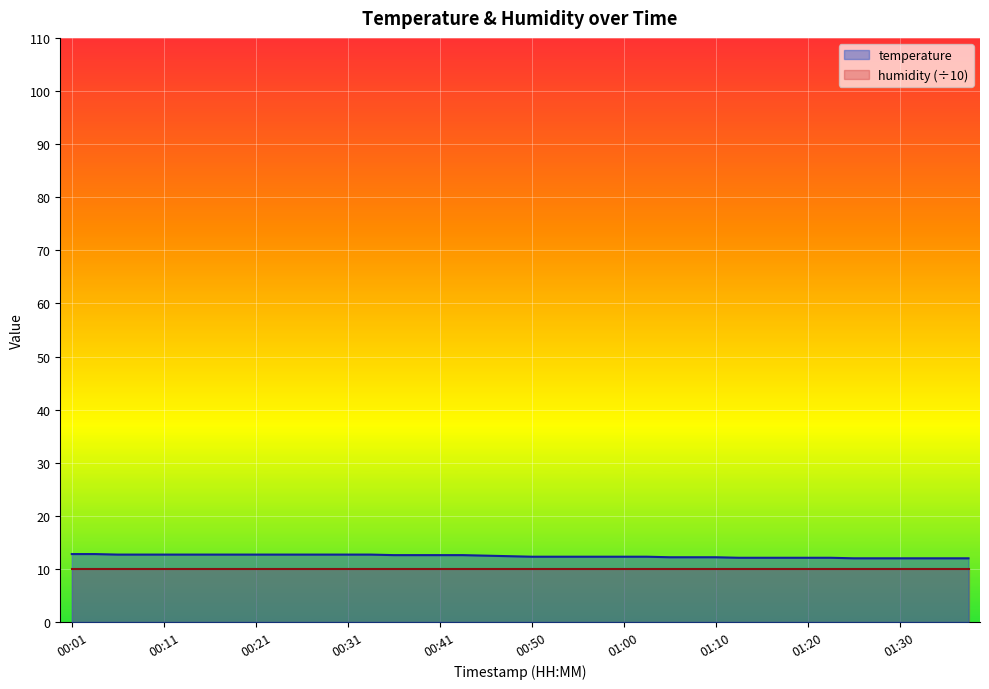

How many values exceed 12?

34